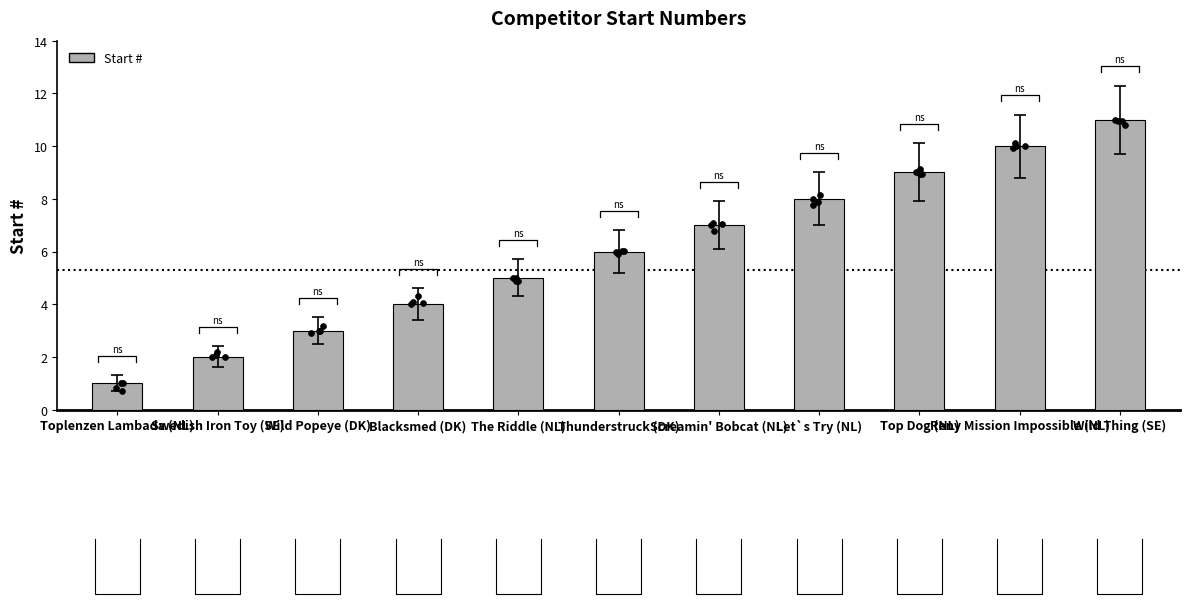

Between Screamin' Bobcat (NL) and Wild Popeye (DK), which is larger?

Screamin' Bobcat (NL)